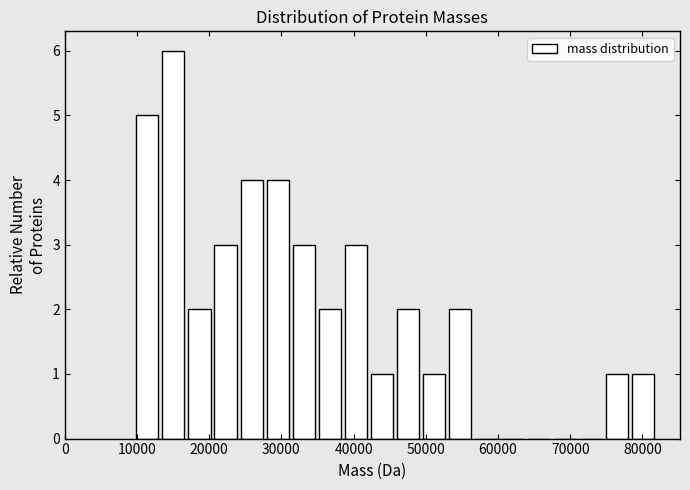

Read against the x-axis, roughly where is the centre of the tallest bar?

15000